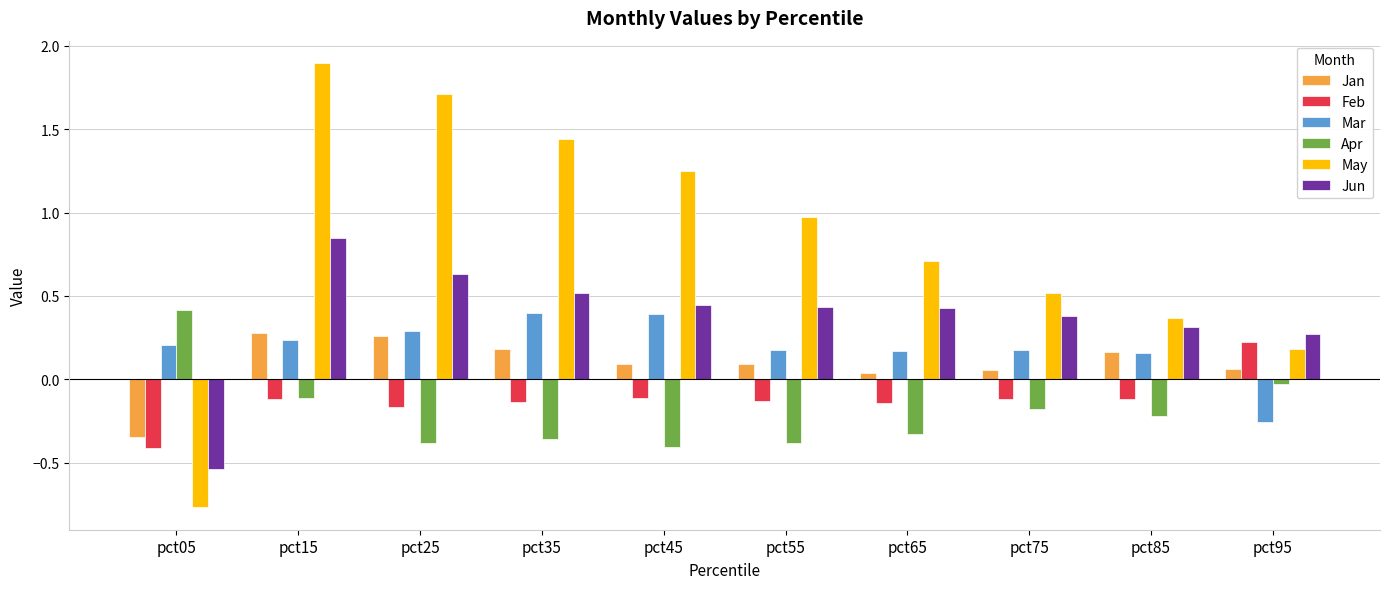

Is the value of Jun at pct95 greater than the value of Mar at pct05?

Yes